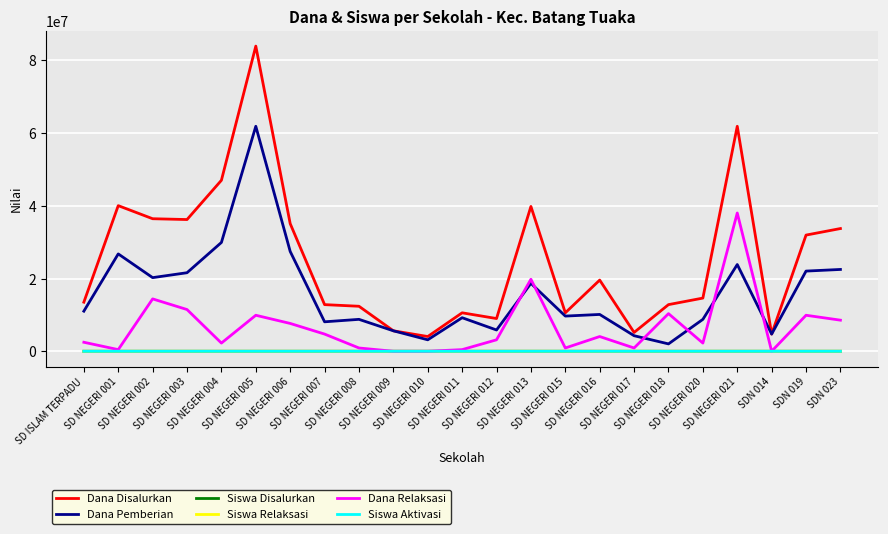

What is the lowest value of the Dana Pemberian series?

2025000